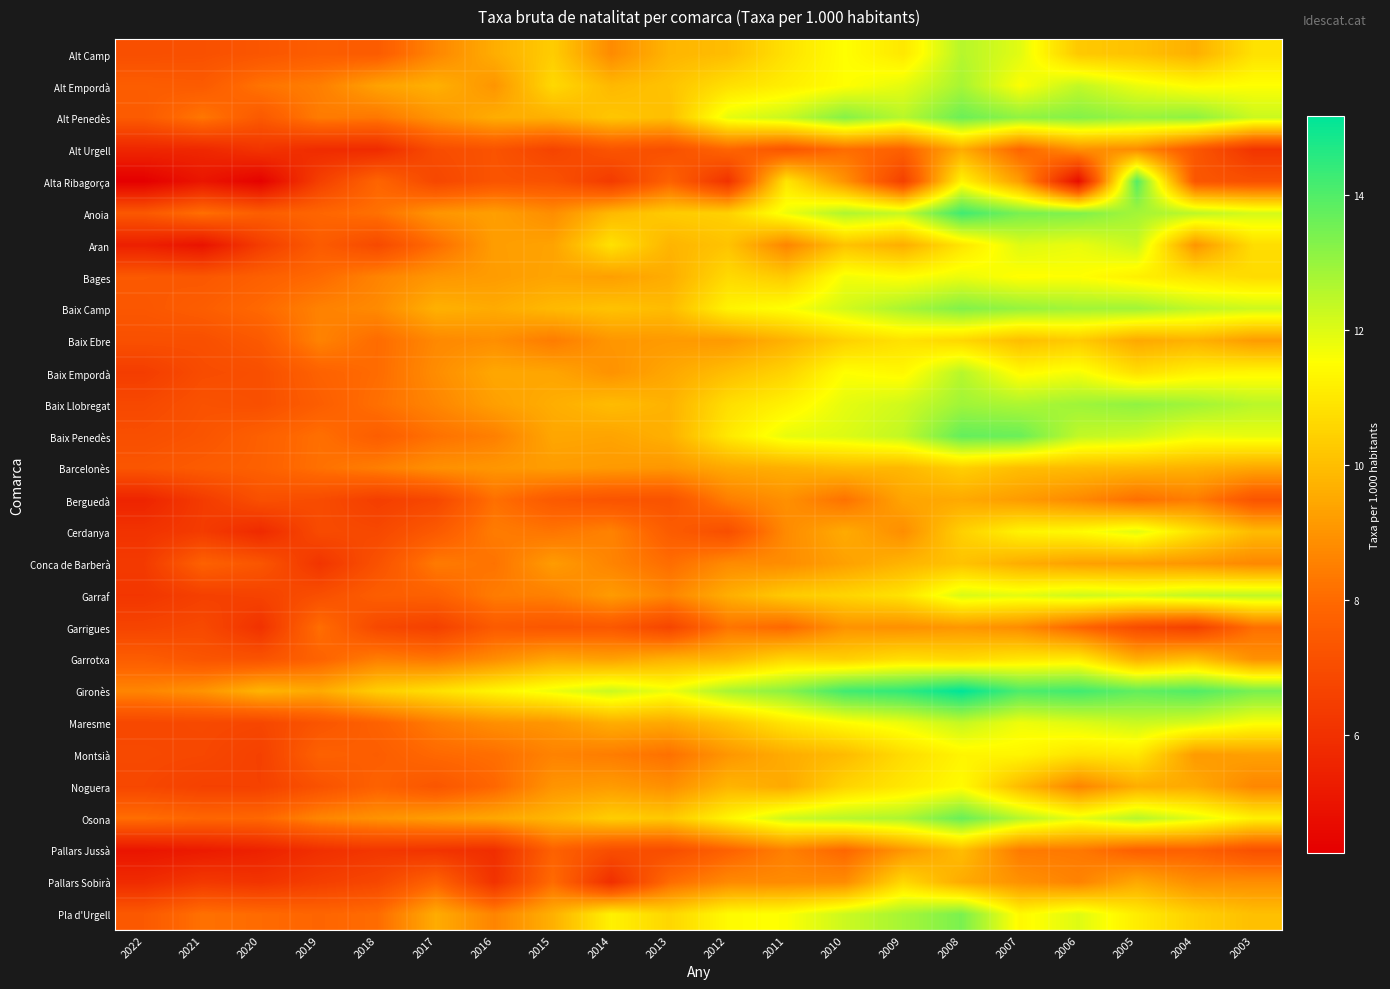

Which label corresponds to the largest value in the chart?

2008